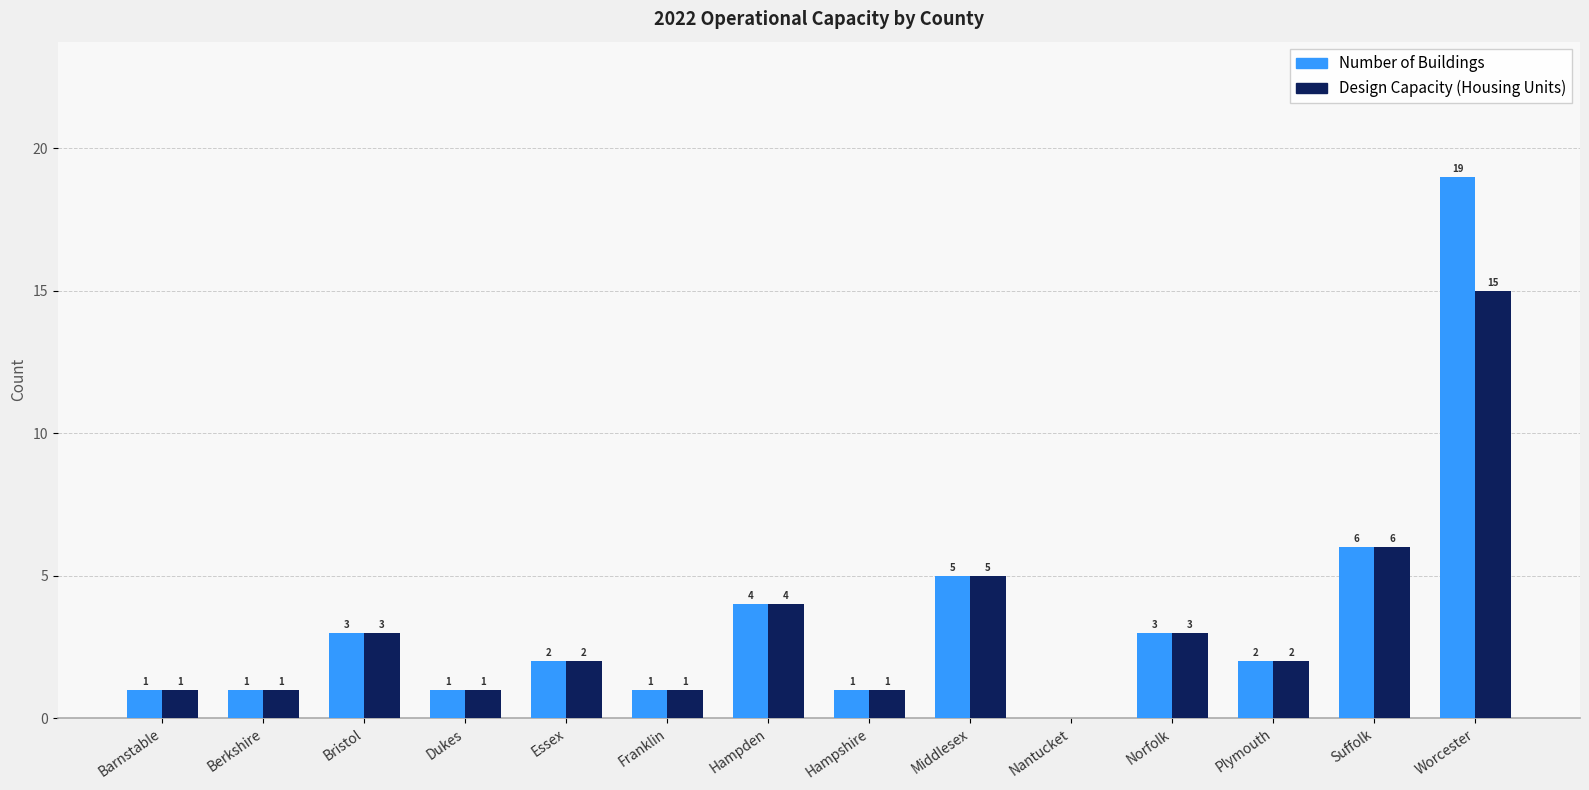

Where does the Design Capacity (Housing Units) series first go above 2?

Bristol